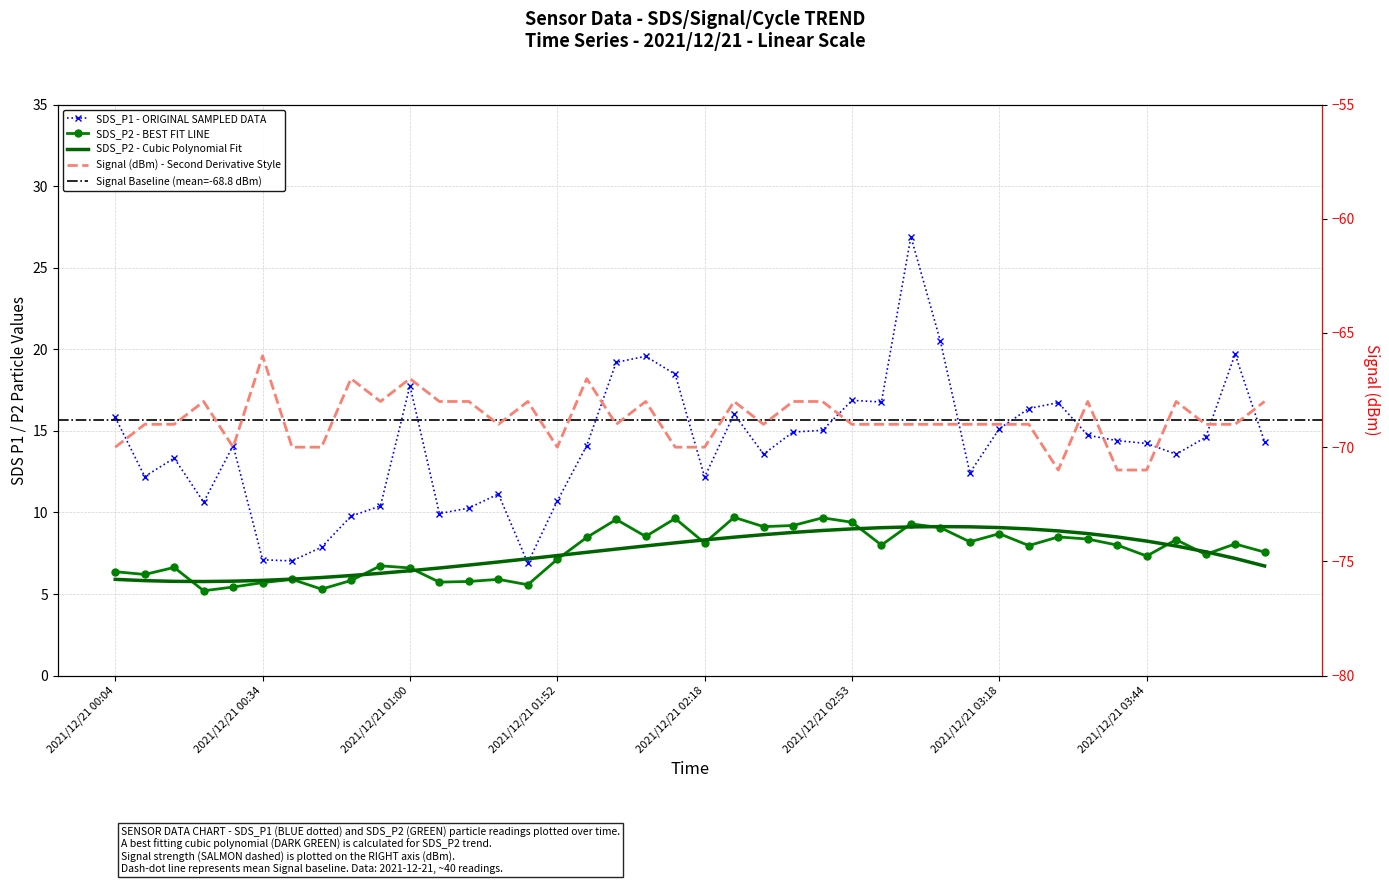

How many Signal values are between -69 and -68?

26